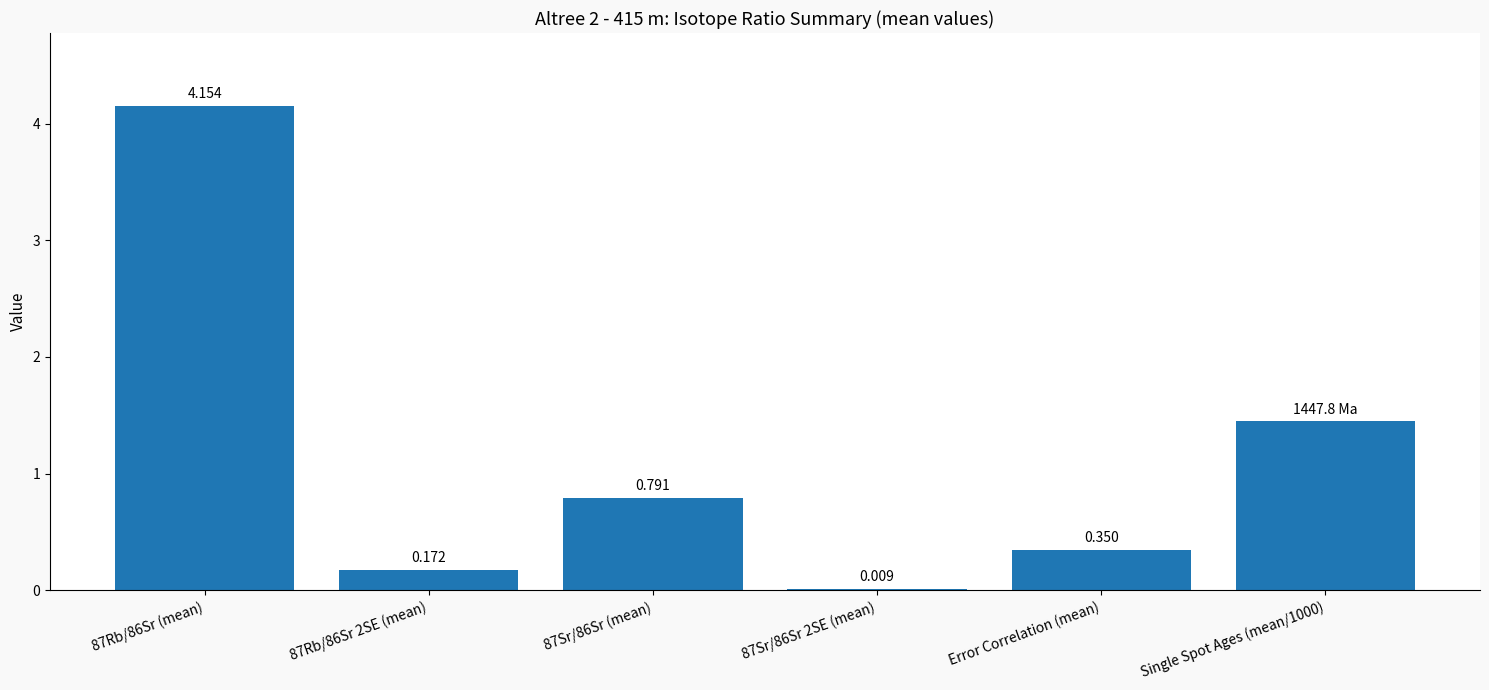

How many series are shown in this chart?

1